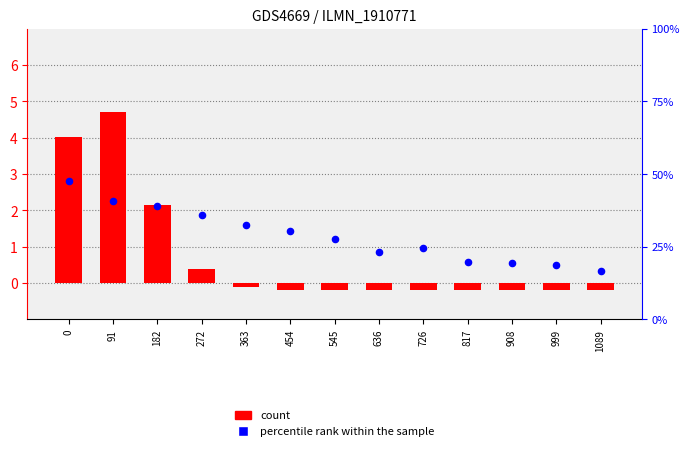

Which series has the widest spread of Y values?

count